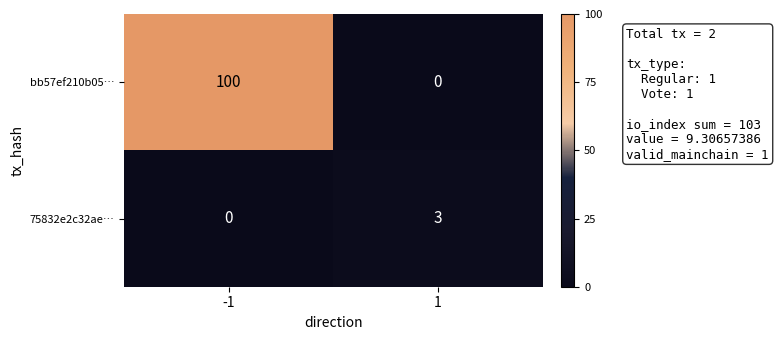

True or false: bb57ef210b05… has a value of 0 at 1.

True